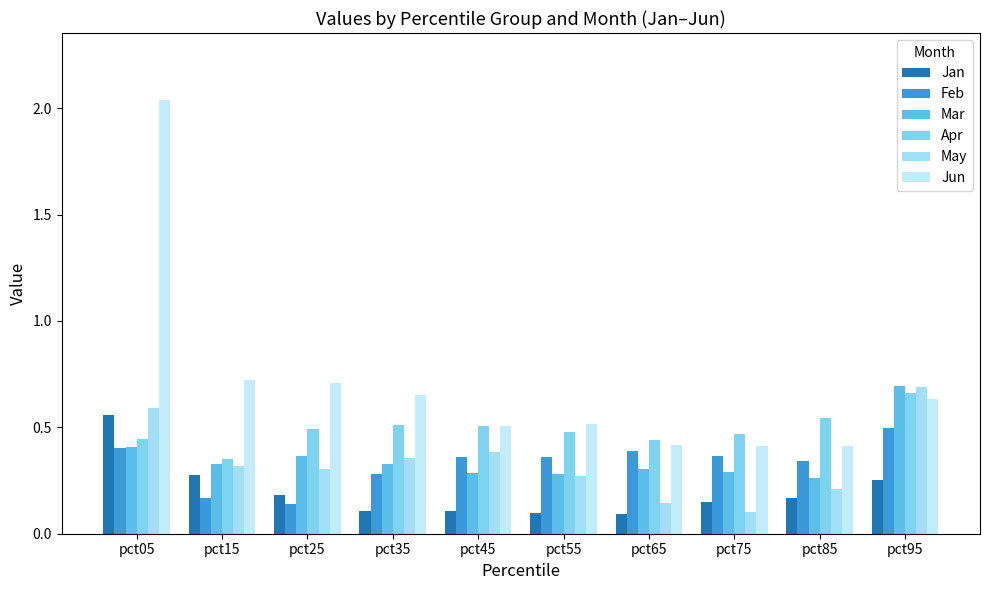

Reading left to right, transcribe all the data shown in this chart.

Jan: 0.6	0.3	0.2	0.1	0.1	0.1	0.1	0.1	0.2	0.3
Feb: 0.4	0.2	0.1	0.3	0.4	0.4	0.4	0.4	0.3	0.5
Mar: 0.4	0.3	0.4	0.3	0.3	0.3	0.3	0.3	0.3	0.7
Apr: 0.4	0.3	0.5	0.5	0.5	0.5	0.4	0.5	0.5	0.7
May: 0.6	0.3	0.3	0.4	0.4	0.3	0.1	0.1	0.2	0.7
Jun: 2.0	0.7	0.7	0.7	0.5	0.5	0.4	0.4	0.4	0.6